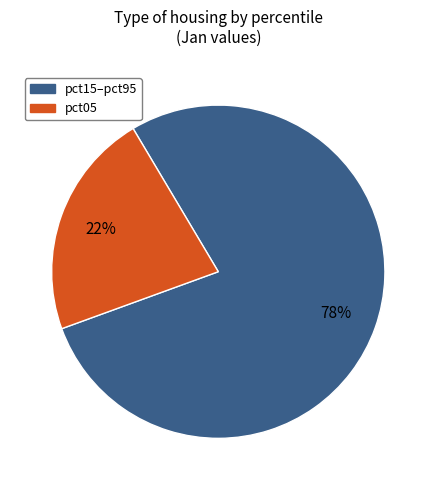

To the nearest percent, what is the average slice percentage?

50%